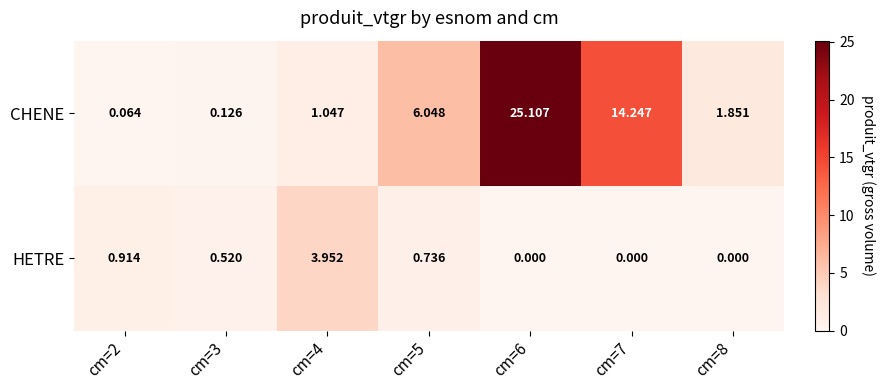

Rank the series at cm=6 from highest to lowest value.

CHENE, HETRE